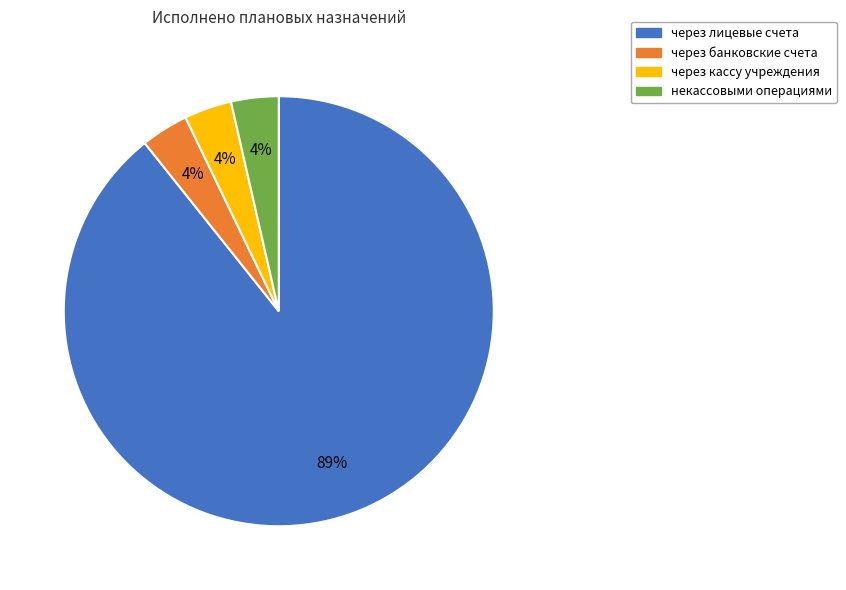

Is it true that через банковские счета is 18% of the pie?

False